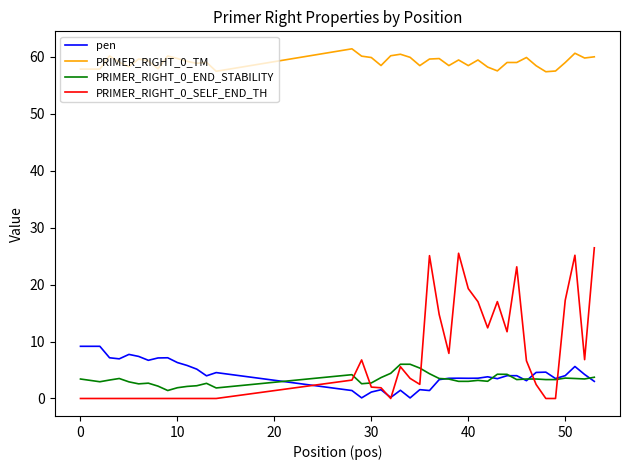

True or false: pen and PRIMER_RIGHT_0_TM intersect in this chart.

False